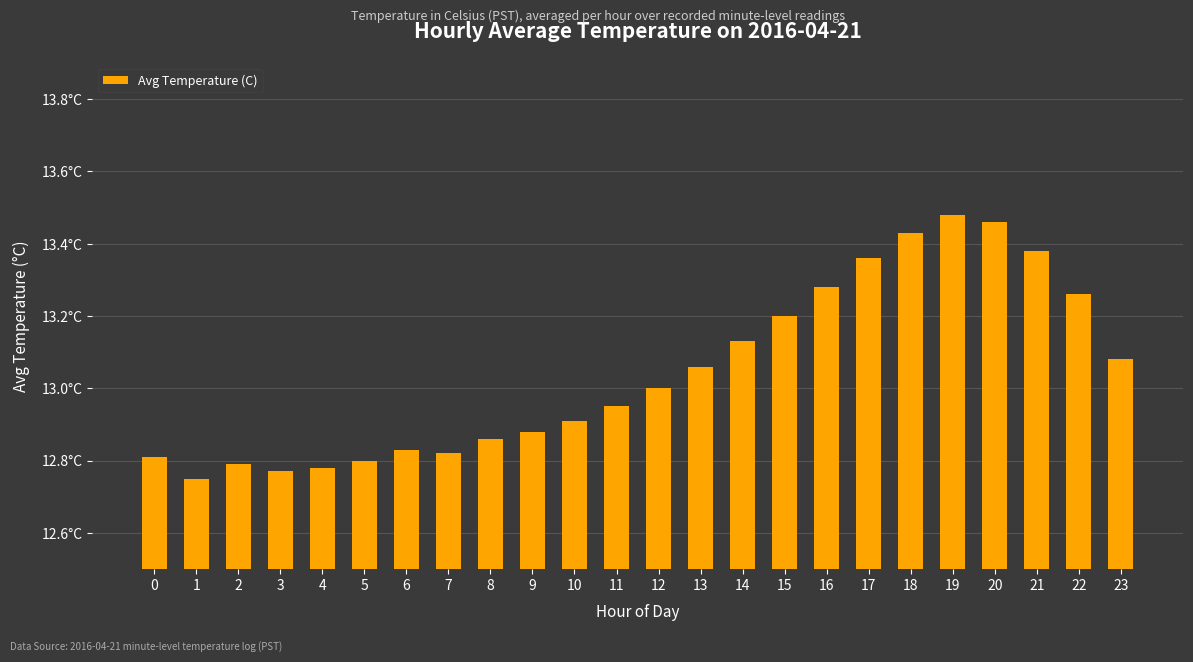

Rank the categories by value from lowest to highest.

1, 3, 4, 2, 5, 0, 7, 6, 8, 9, 10, 11, 12, 13, 23, 14, 15, 22, 16, 17, 21, 18, 20, 19